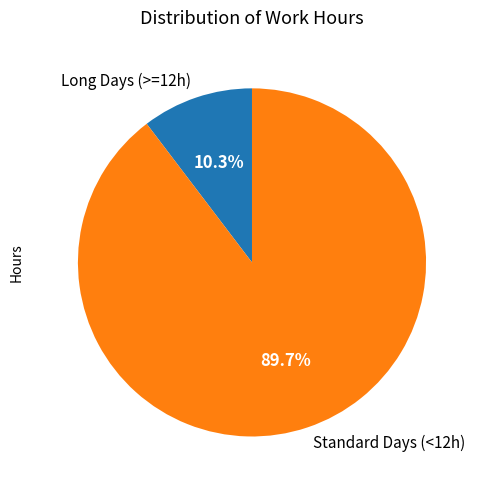

To the nearest percent, what is the difference between the largest and smallest slice percentages?

79%